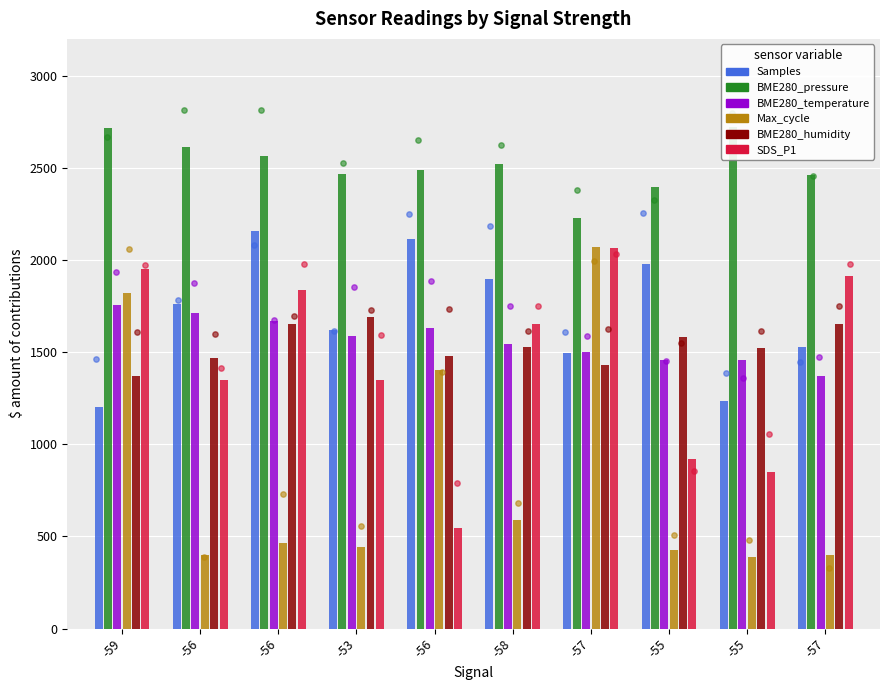

Which series has the largest Y range (max minus min)?

Max_cycle